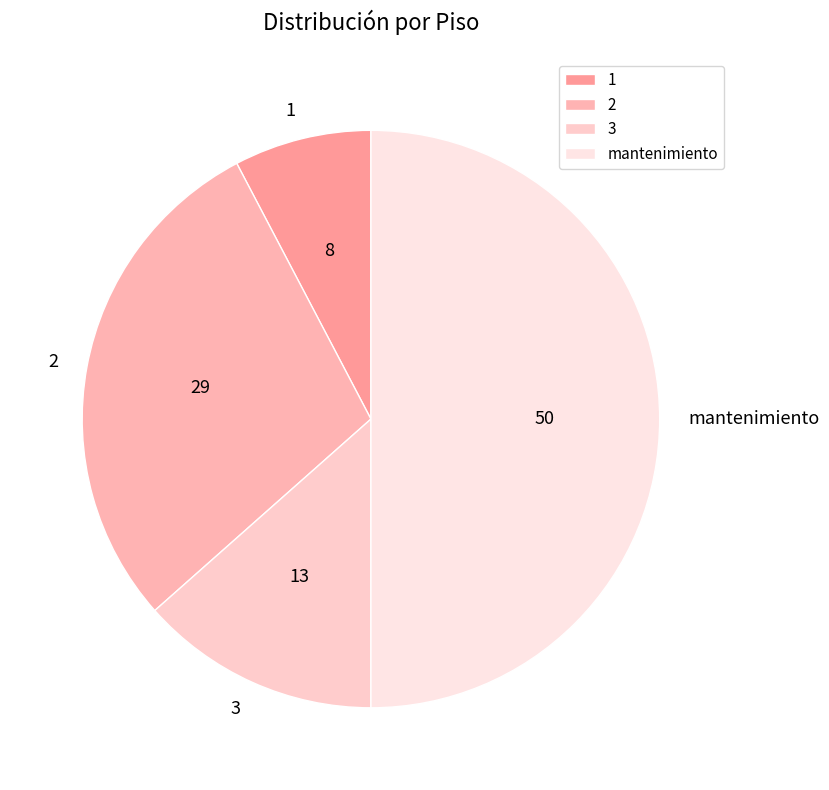

Which slice is the largest?

mantenimiento